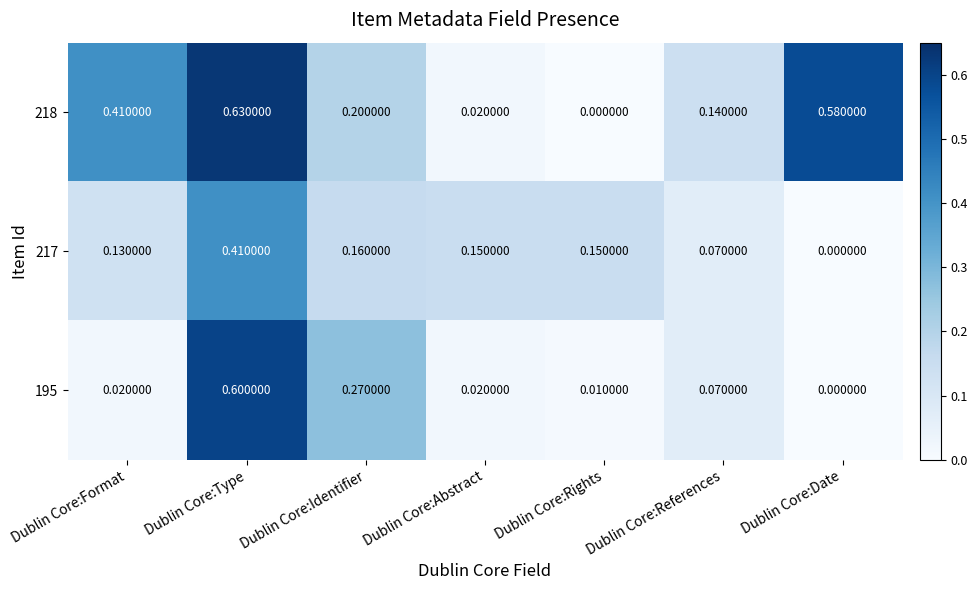

At which label is 195 closest to 0?

Dublin Core:Date